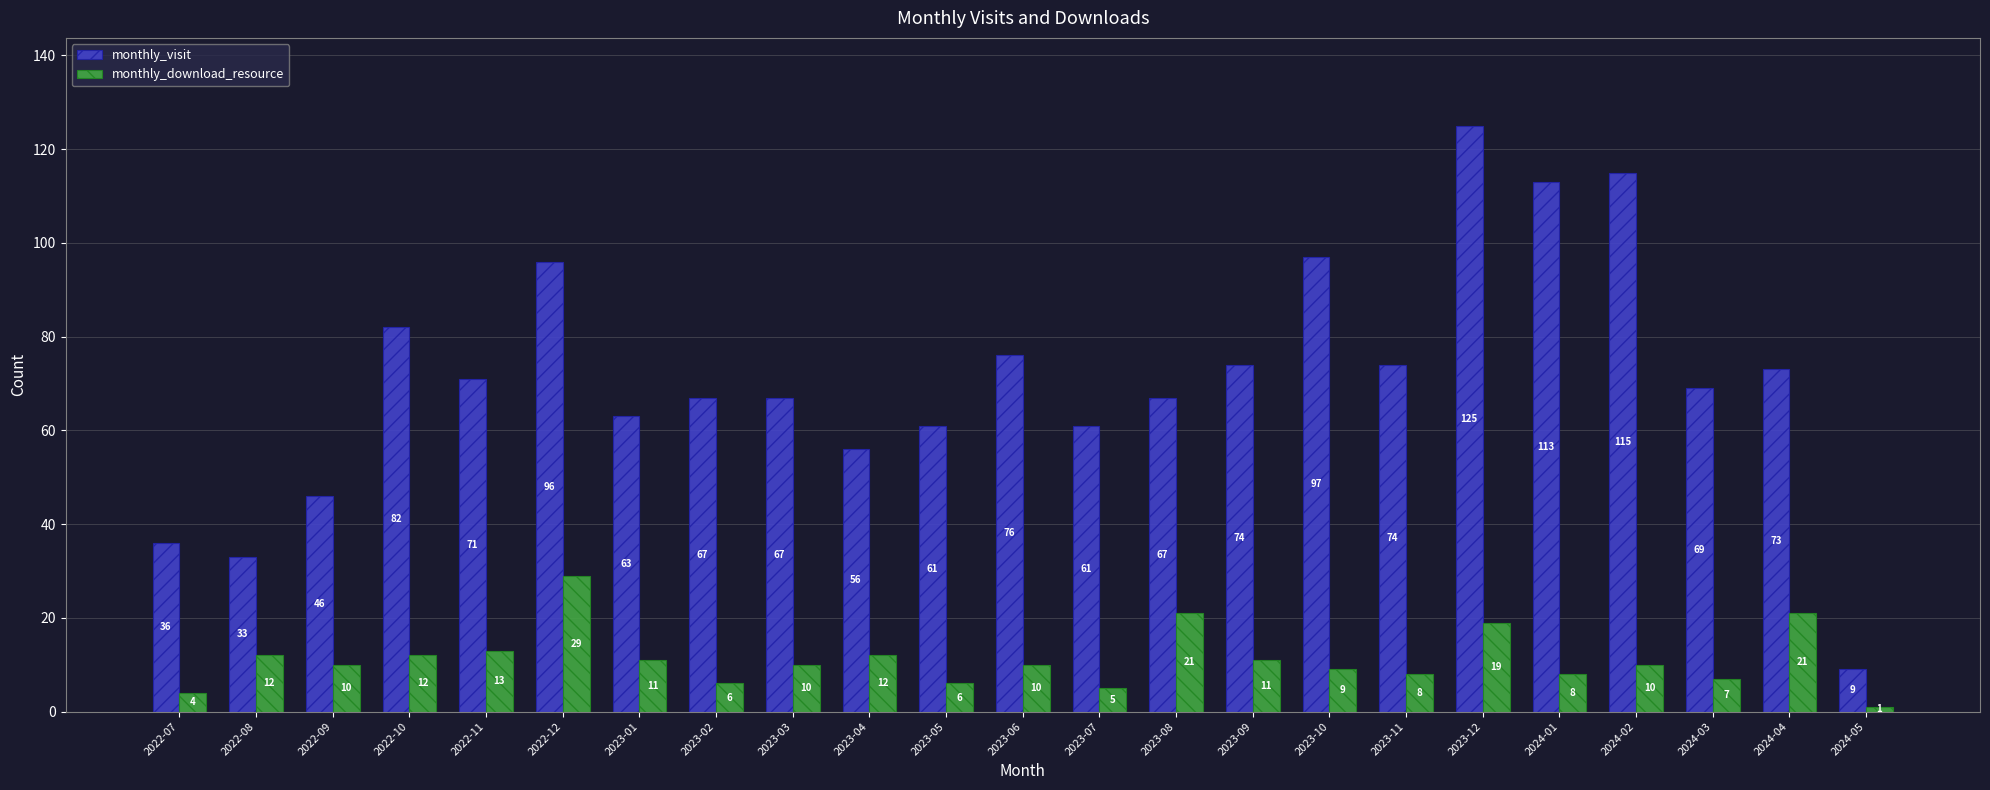

Rank the series by their average value, from highest to lowest.

monthly_visit, monthly_download_resource